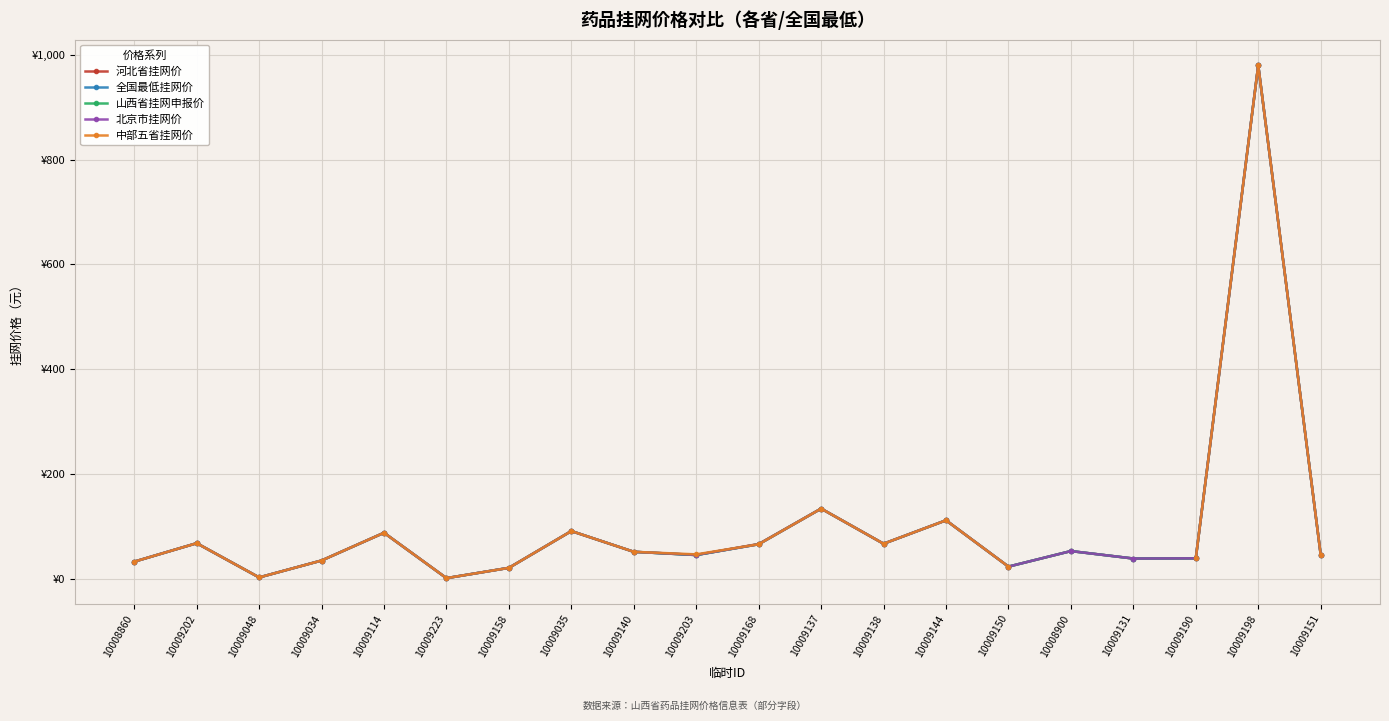

What is the value of the 北京市挂网价 point at the 2nd from the left?

68.0